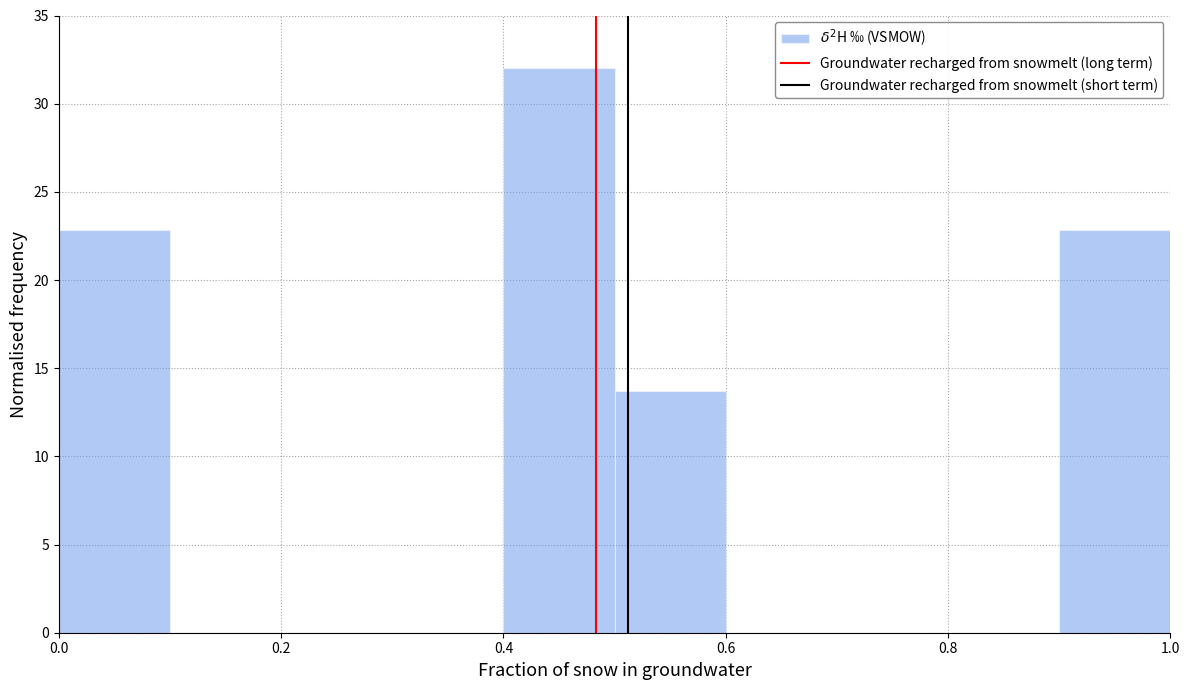

Reading left to right, list every bar in this chart as the range it spans on the x-axis followed by its height. The values are not printed on the chart, so give them approximately, as read against the axis.

0.0 to 0.1: 23.0
0.1 to 0.2: 0
0.2 to 0.3: 0
0.3 to 0.4: 0
0.4 to 0.5: 32.0
0.5 to 0.6: 13.5
0.6 to 0.7: 0
0.7 to 0.8: 0
0.8 to 0.9: 0
0.9 to 1.0: 23.0